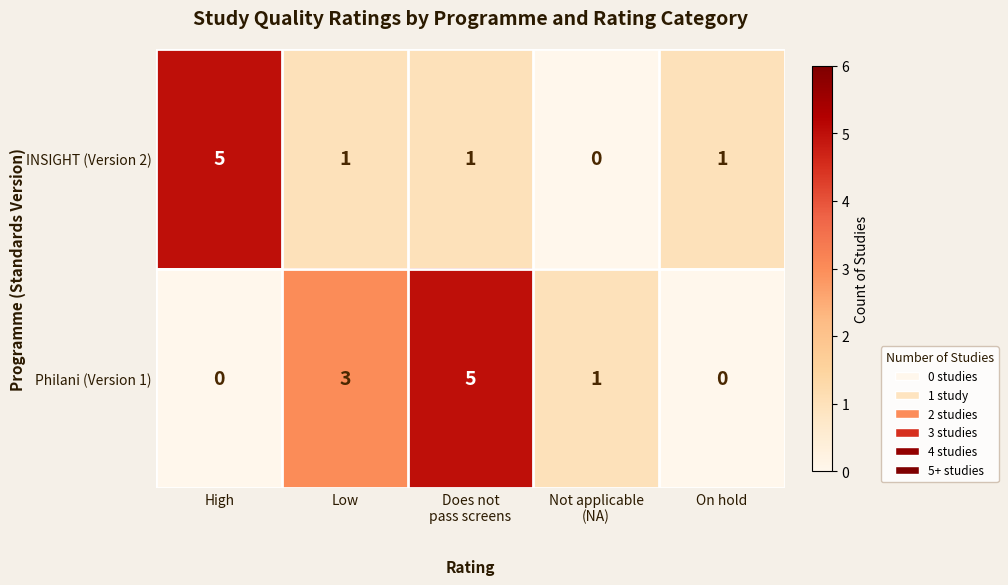

At Low, list the series in order from largest to smallest.

Philani (Version 1), INSIGHT (Version 2)